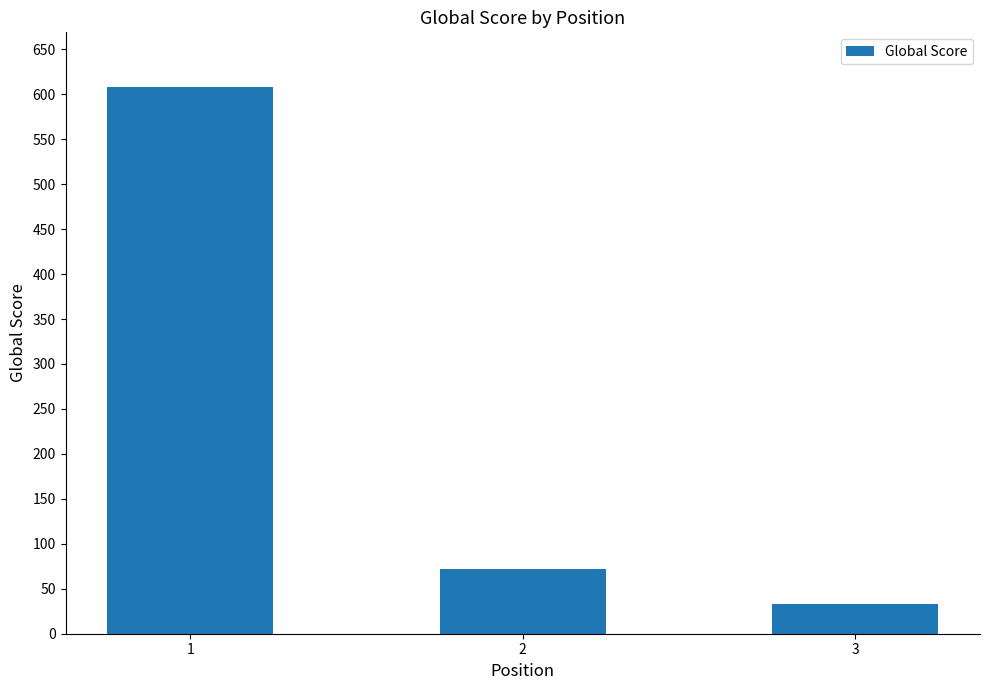

What is the average value?

238